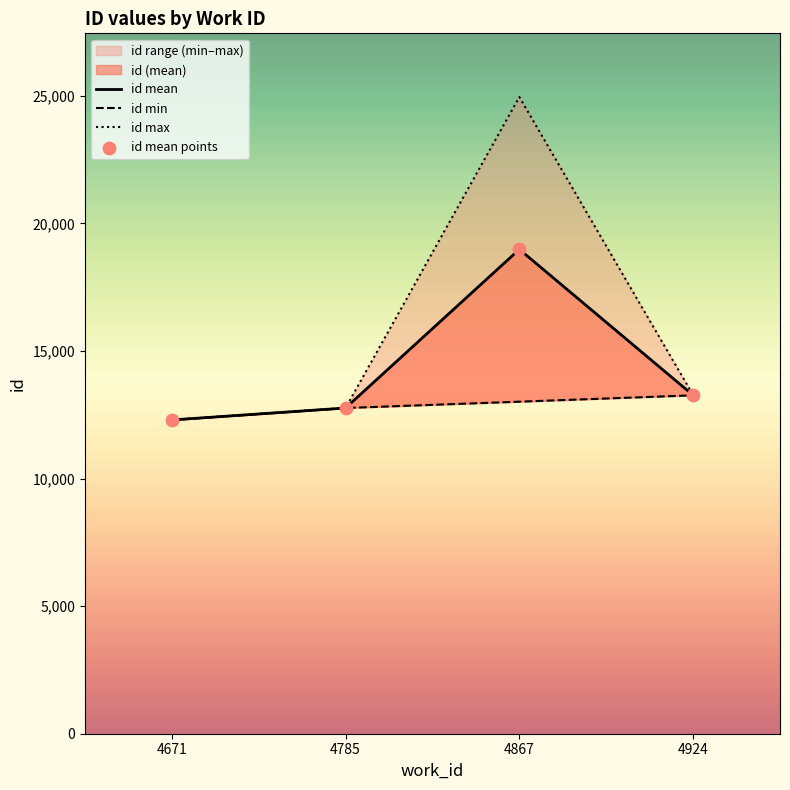

What is the total value across all series at 4785?

51052.0